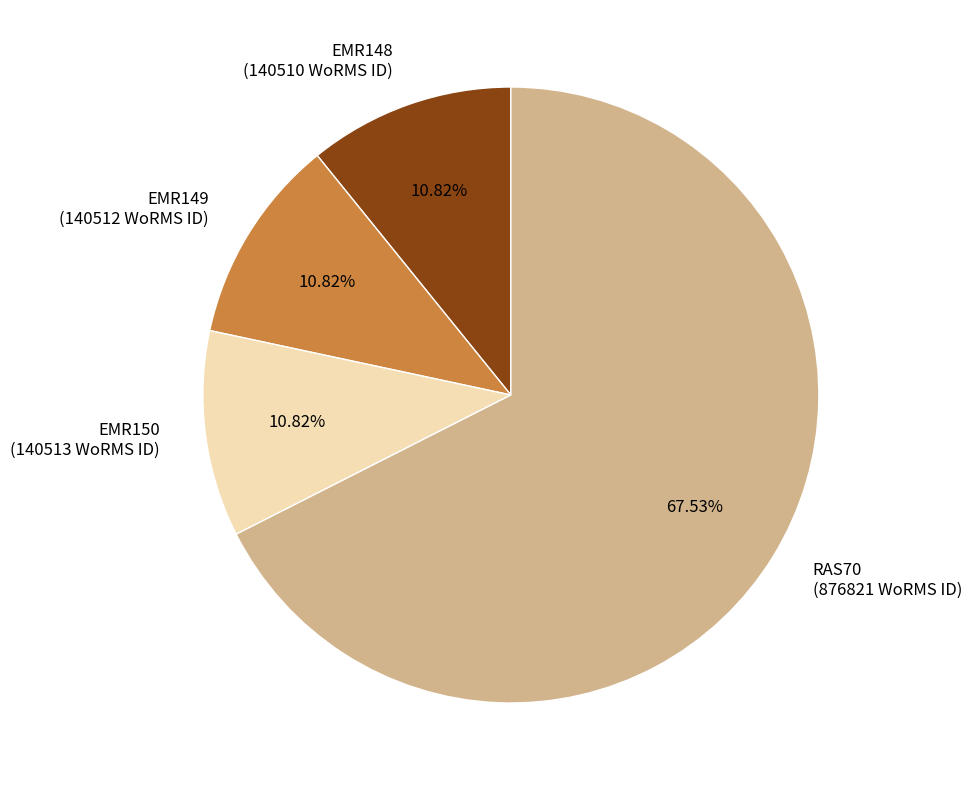

The EMR149 slice represents 1% of the pie. True or false?

False